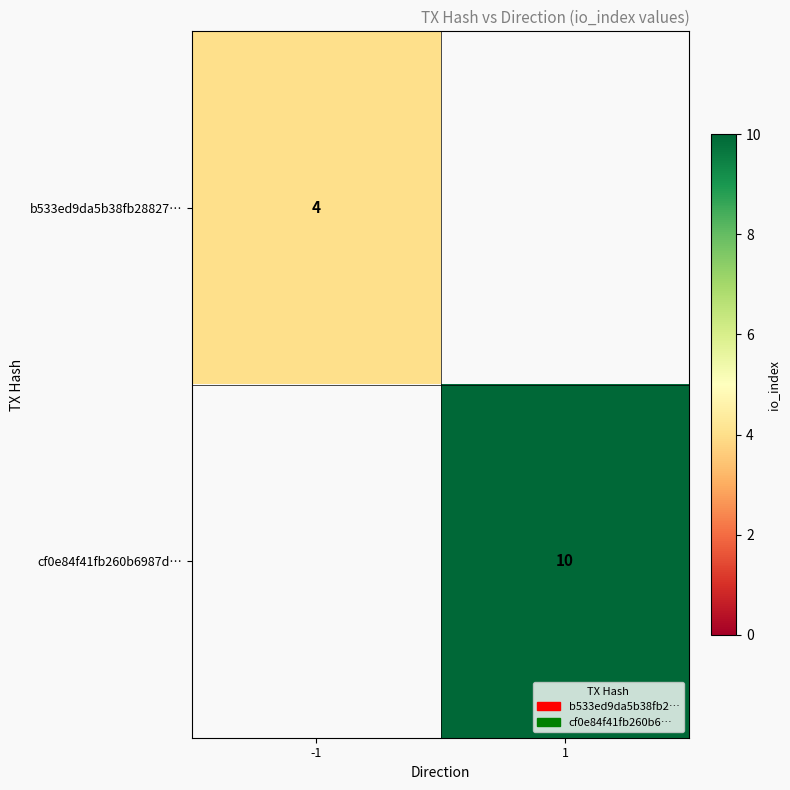

Is it true that b533ed9da5b38fb28827… equals 4 at -1?

True